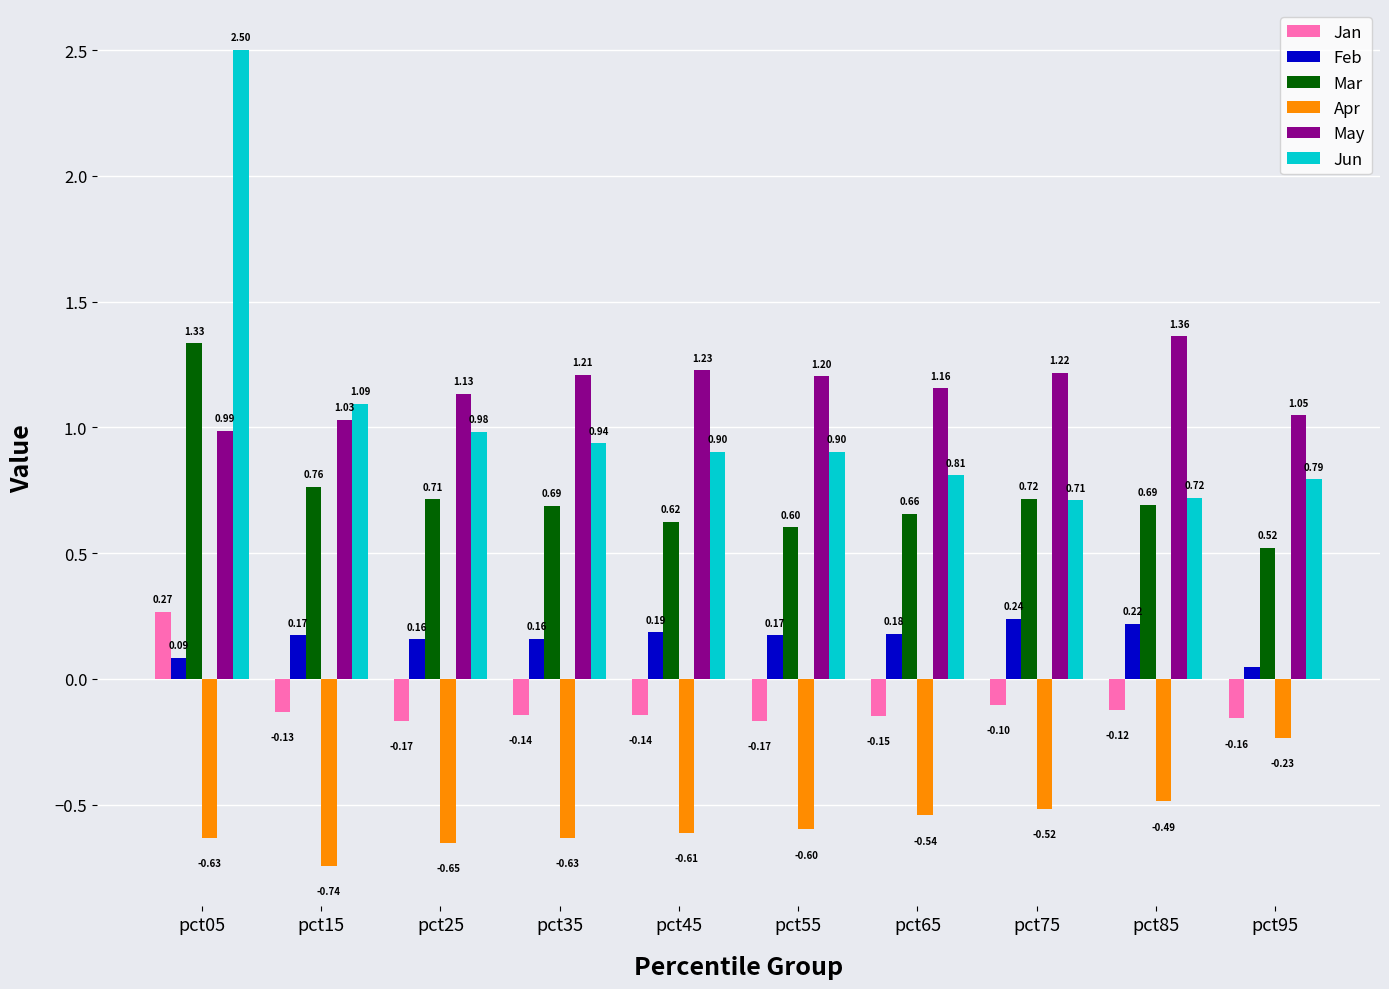

At pct95, list the series in order from largest to smallest.

May, Jun, Mar, Feb, Jan, Apr